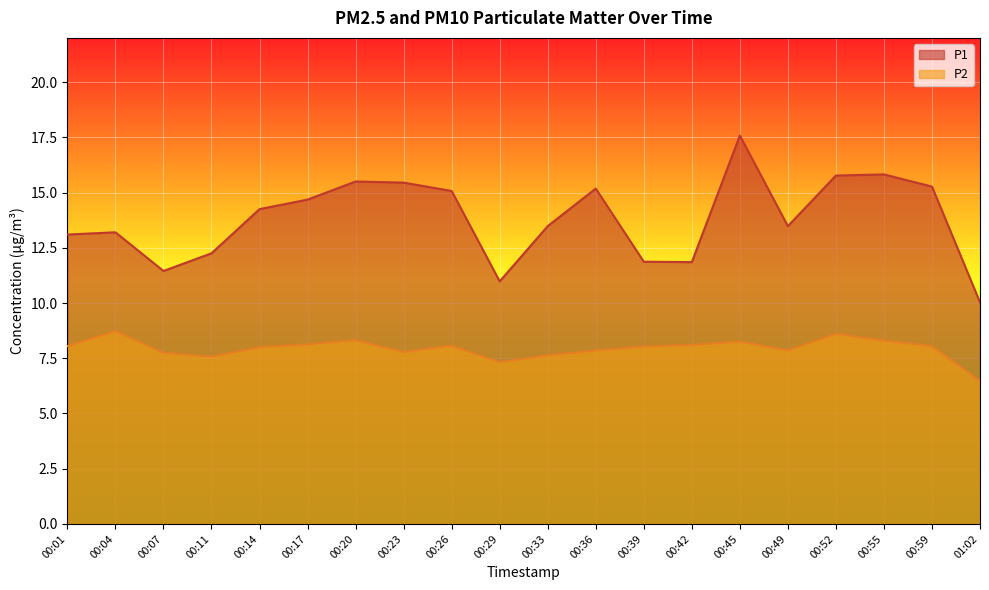

Rank the series by their maximum value, from lowest to highest.

P2, P1